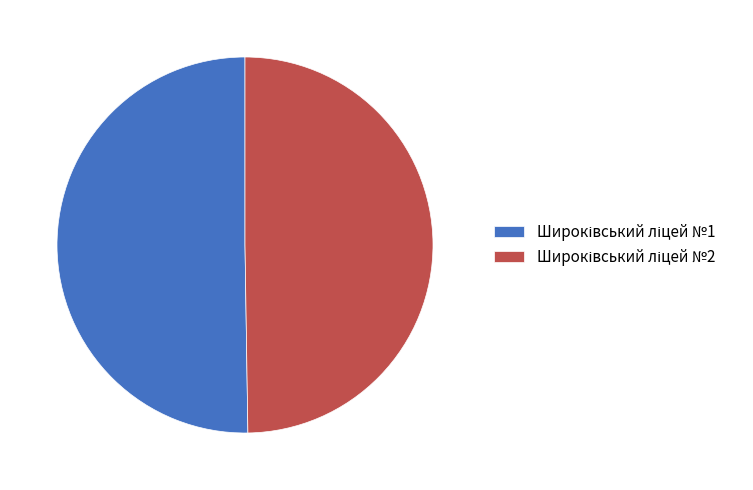

Count the number of slices in the pie.

2